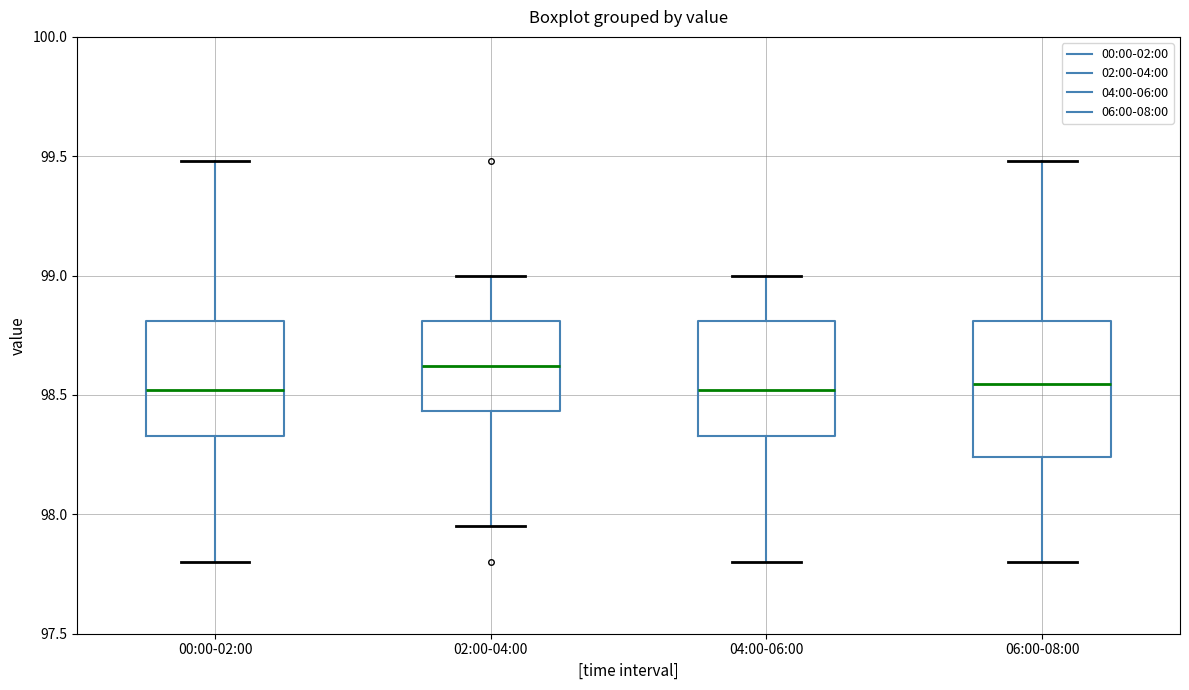

Comparing the boxes themselves (not the whiskers), which one is the tallest?

06:00-08:00